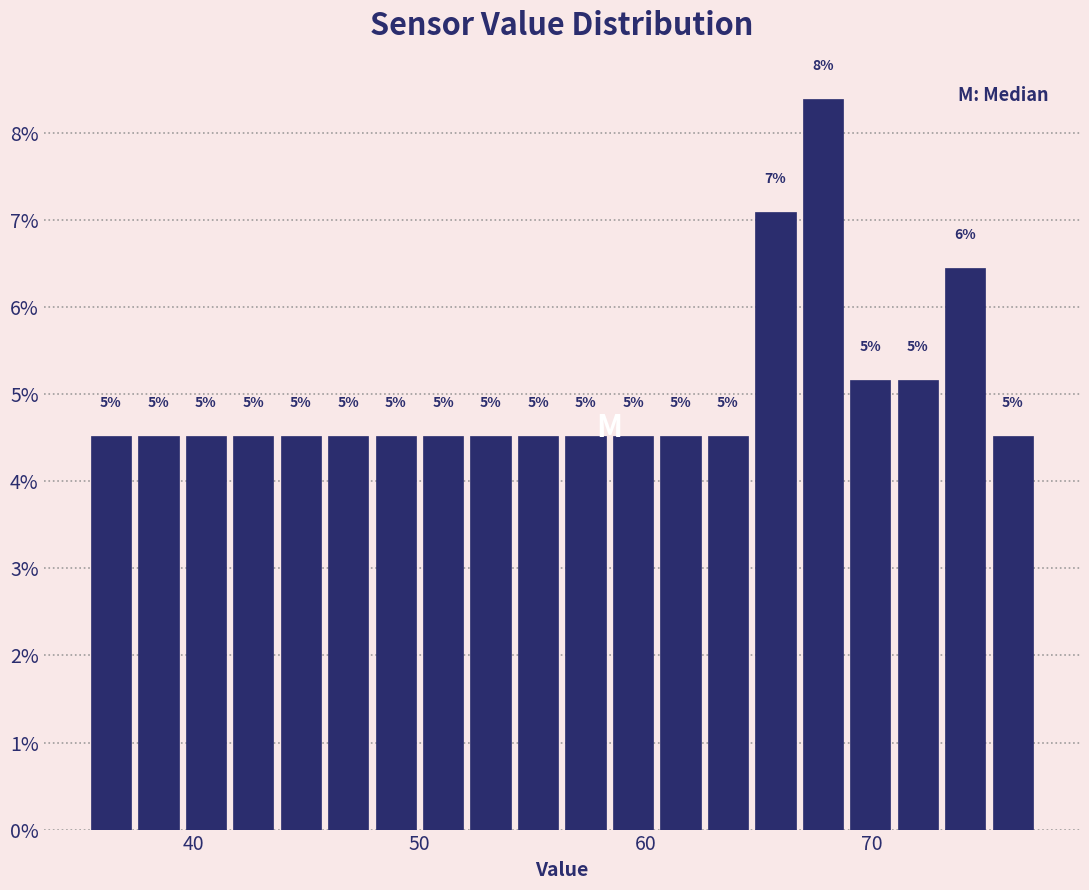

Read against the x-axis, roughly where is the centre of the tallest bar?

68